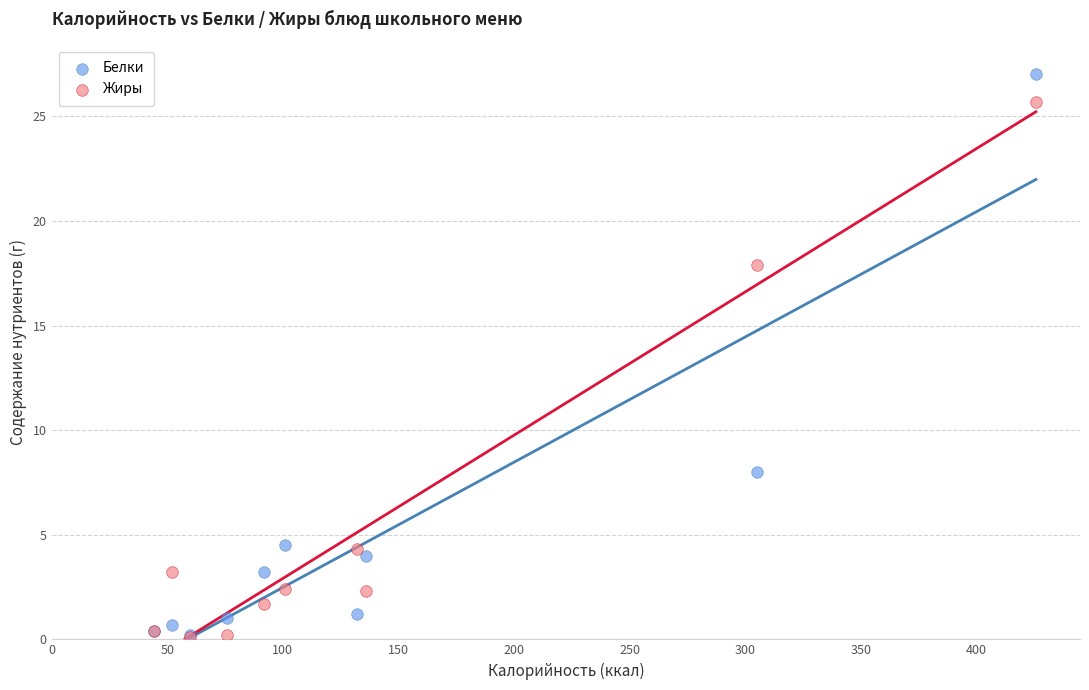

In the Жиры series, what Y value is closest to 12?

17.9